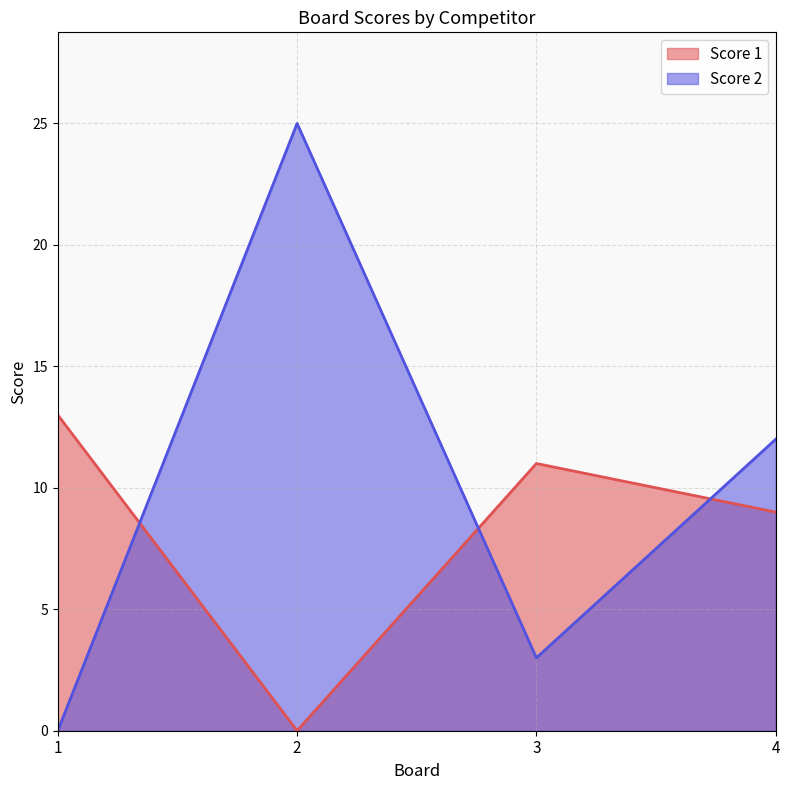

True or false: Score 2 has a value of 3 at 3.

True